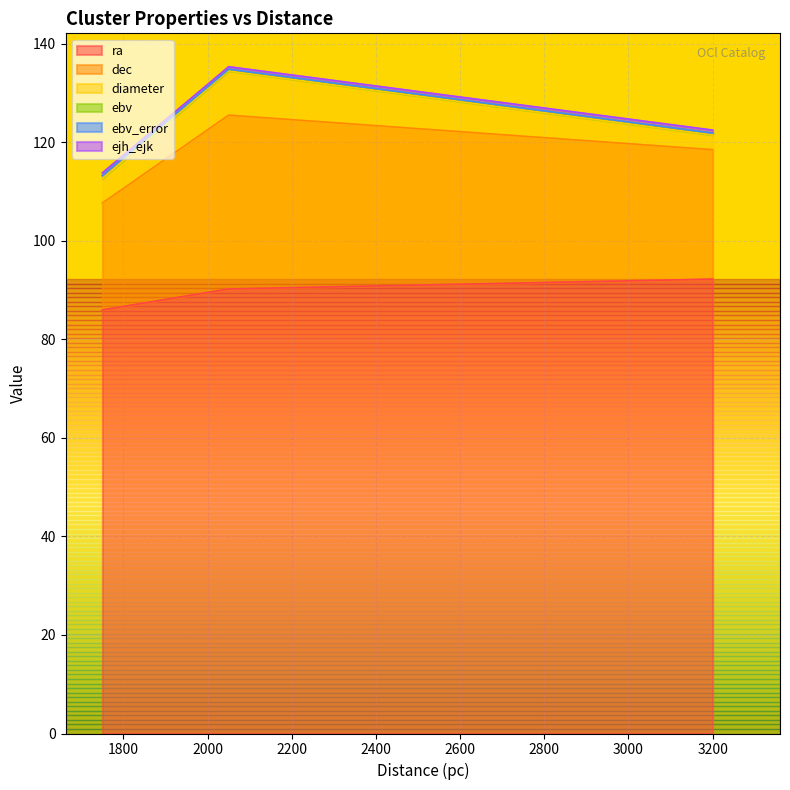

What is the total value across all series at 3200?

122.5